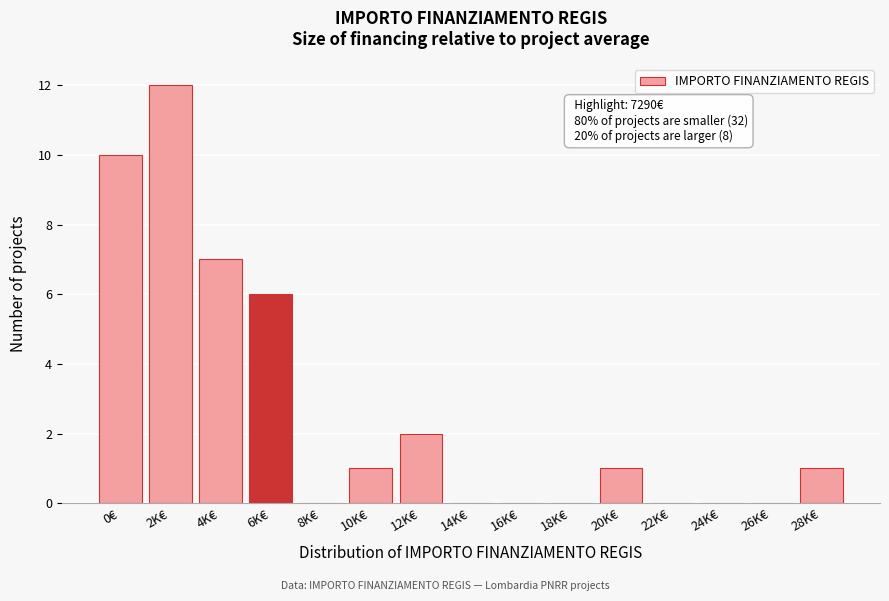

Reading left to right, extract all data points from this chart.

0€=10	2K€=12	4K€=7	6K€=6	8K€=0	10K€=1	12K€=2	14K€=0	16K€=0	18K€=0	20K€=1	22K€=0	24K€=0	26K€=0	28K€=1